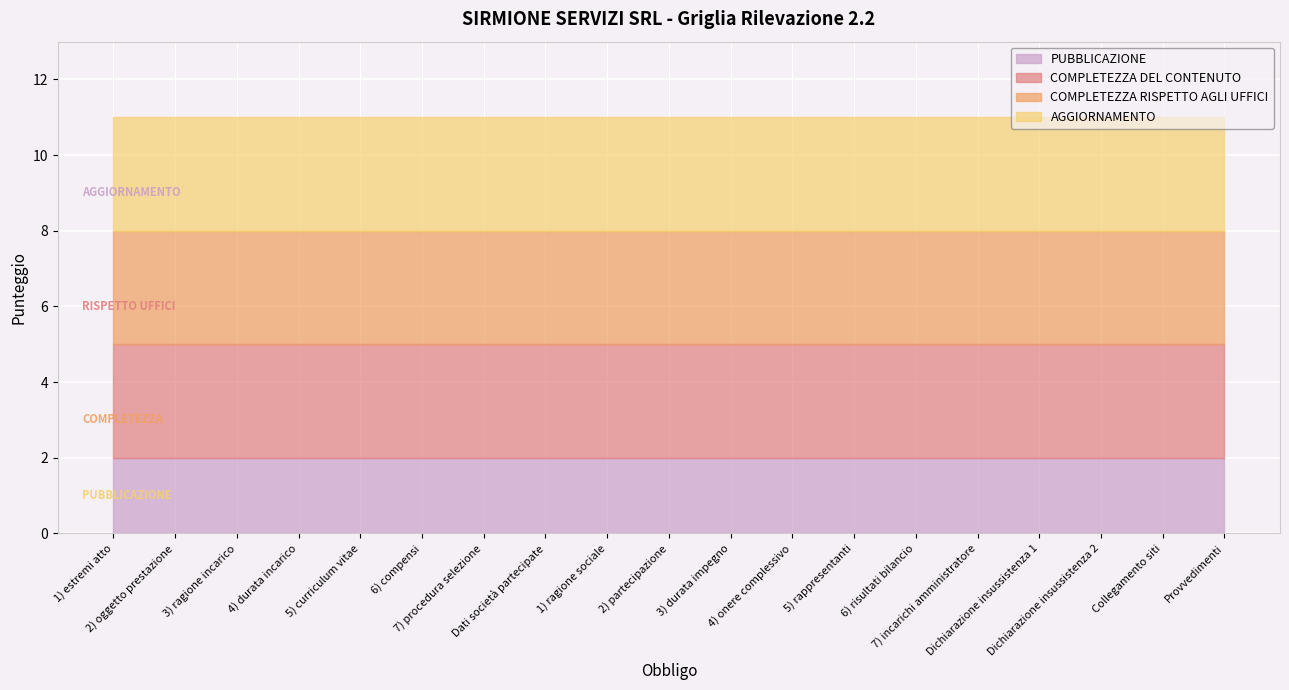

What is the label of the 15th point from the left?

7) incarichi amministratore